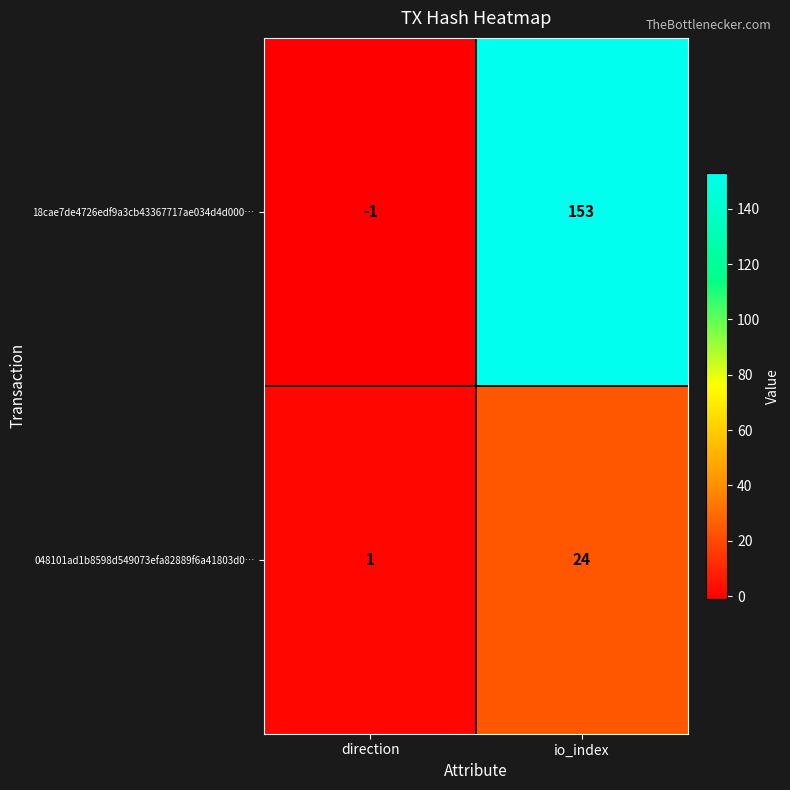

Reading left to right, extract all data points from this chart.

18cae7de4726edf9a3cb43367717ae034d4d000…: direction=-1	io_index=153
048101ad1b8598d549073efa82889f6a41803d0…: direction=1	io_index=24